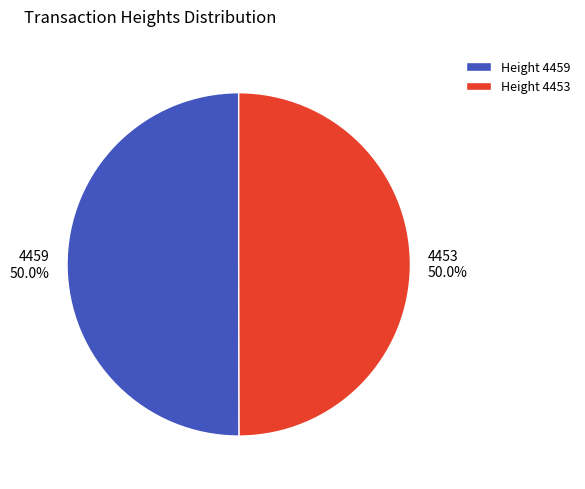

The 4459 slice represents 41% of the pie. True or false?

False